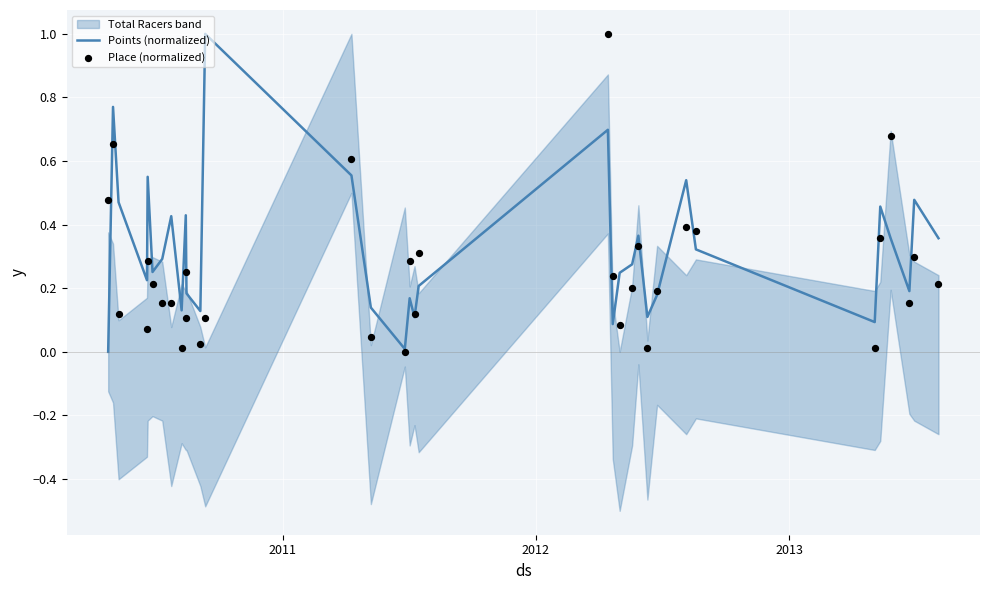

Which series contains the highest Y value?

Points (normalized)